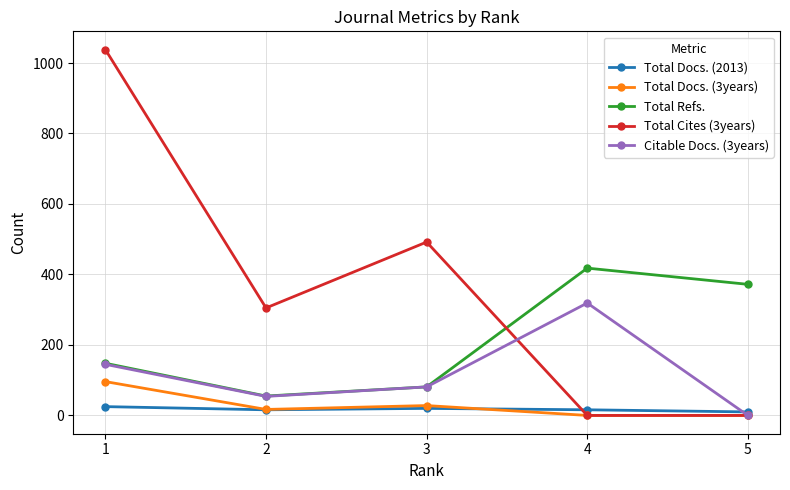

What are all the series names shown in the legend?

Total Docs. (2013), Total Docs. (3years), Total Refs., Total Cites (3years), Citable Docs. (3years)